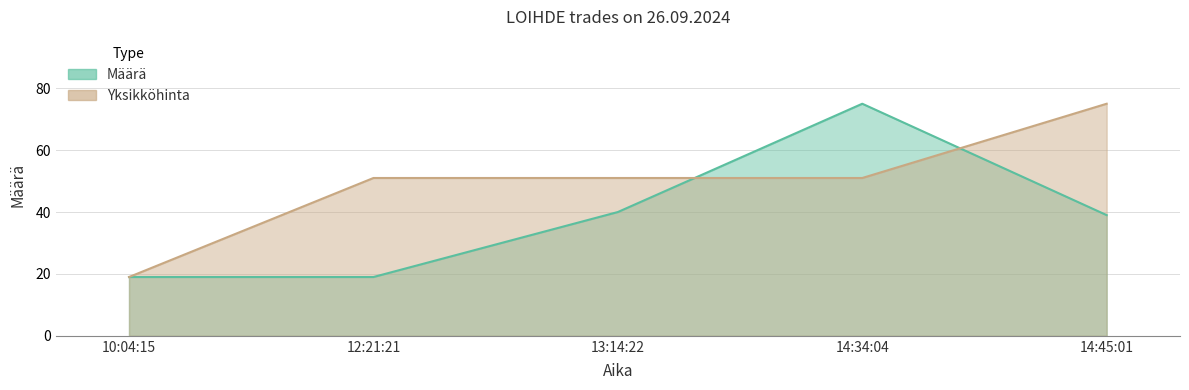

What is the sum of the Määrä values at 14:34:04 and 13:14:22?

115.0